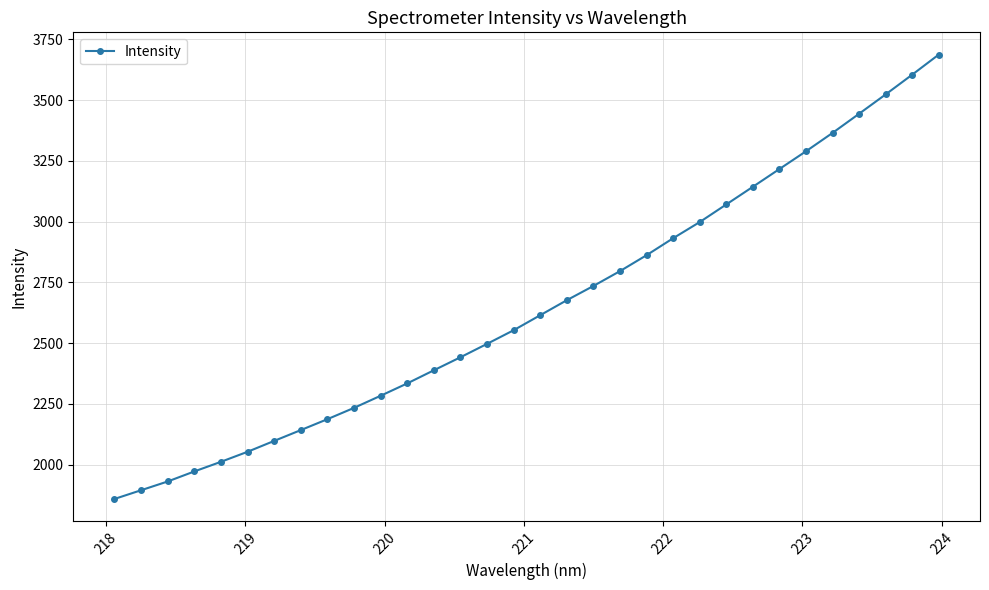

What is the value of the 8th point from the left?

2142.2